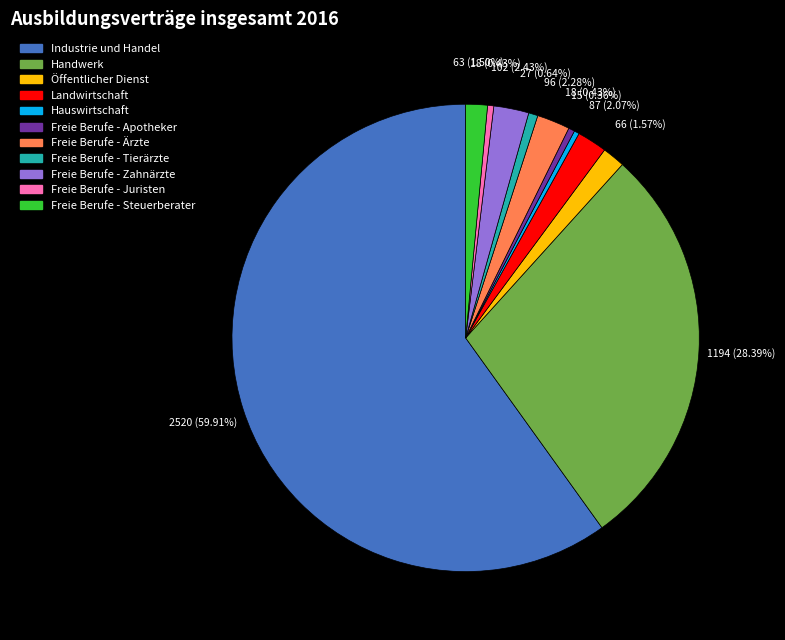

Is Industrie und Handel the majority of the pie?

Yes